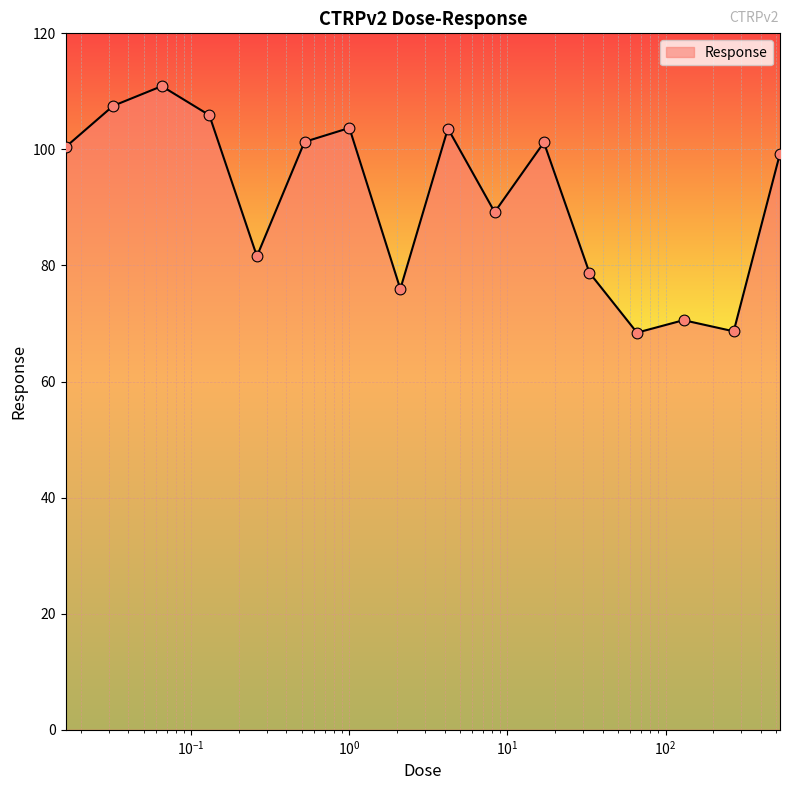

What is the greatest value displayed?

110.9